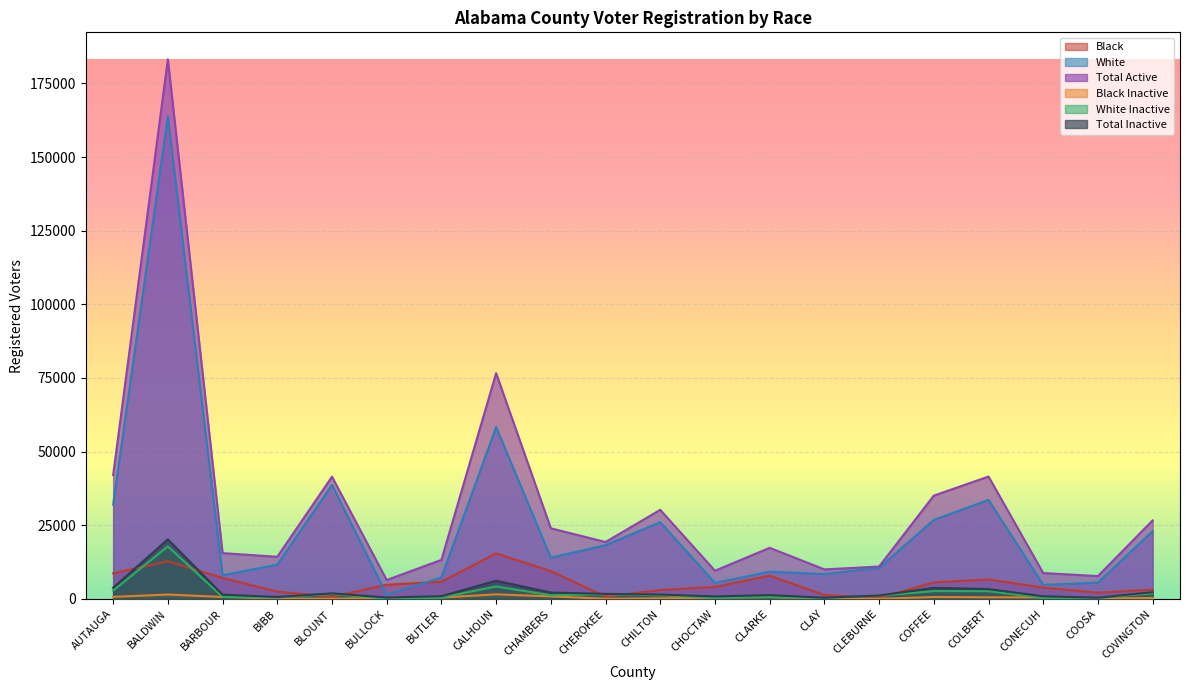

Is the value of White at BUTLER greater than the value of Black Inactive at BALDWIN?

Yes